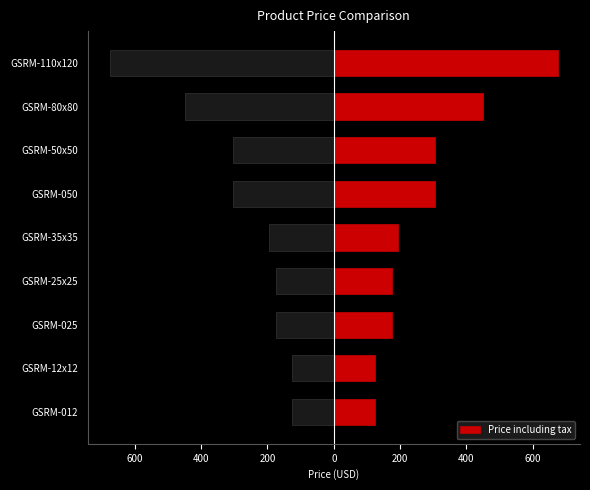

What is the change in value from GSRM-50x50 to GSRM-80x80?

+145